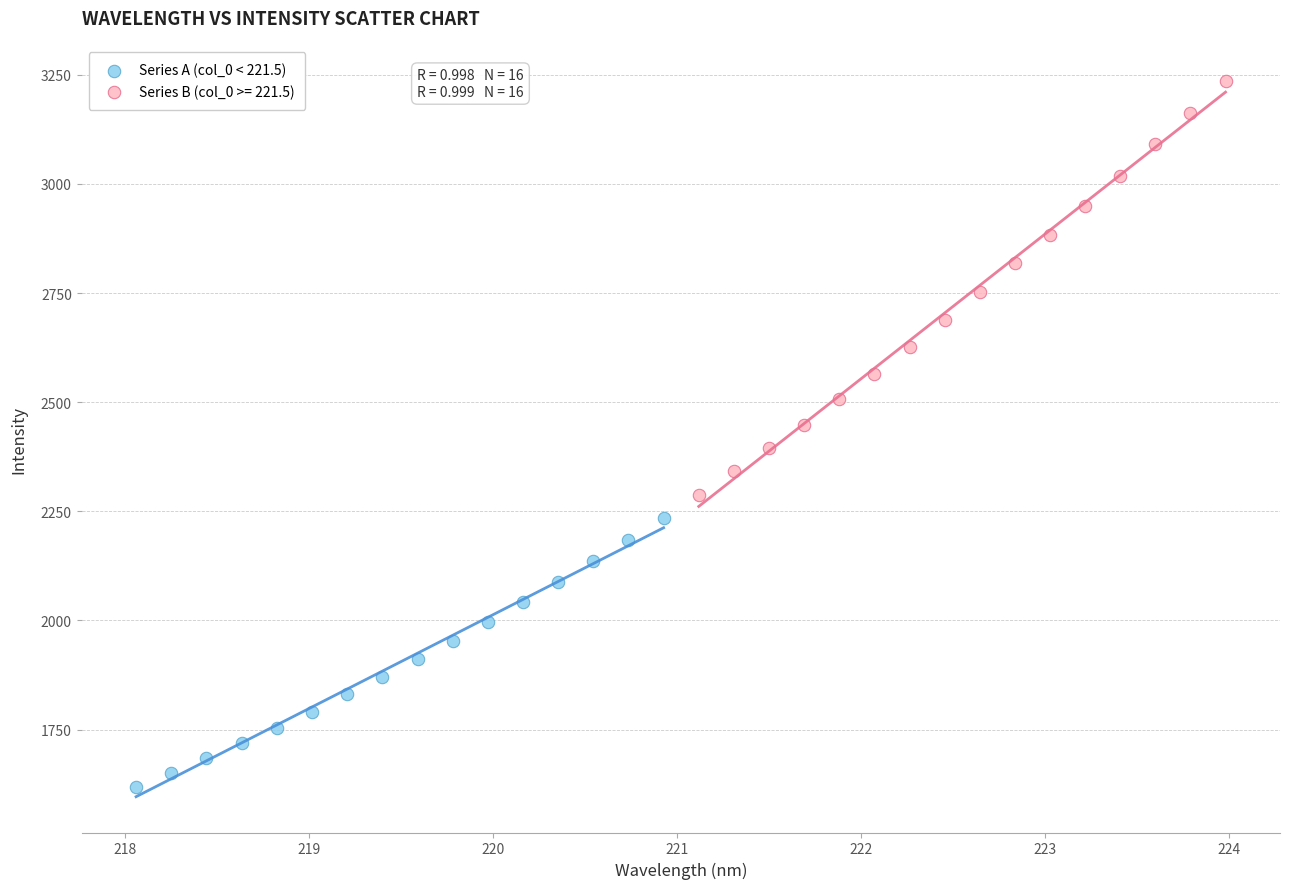

Which series contains the highest Y value?

Series B (col_0 >= 221.5)